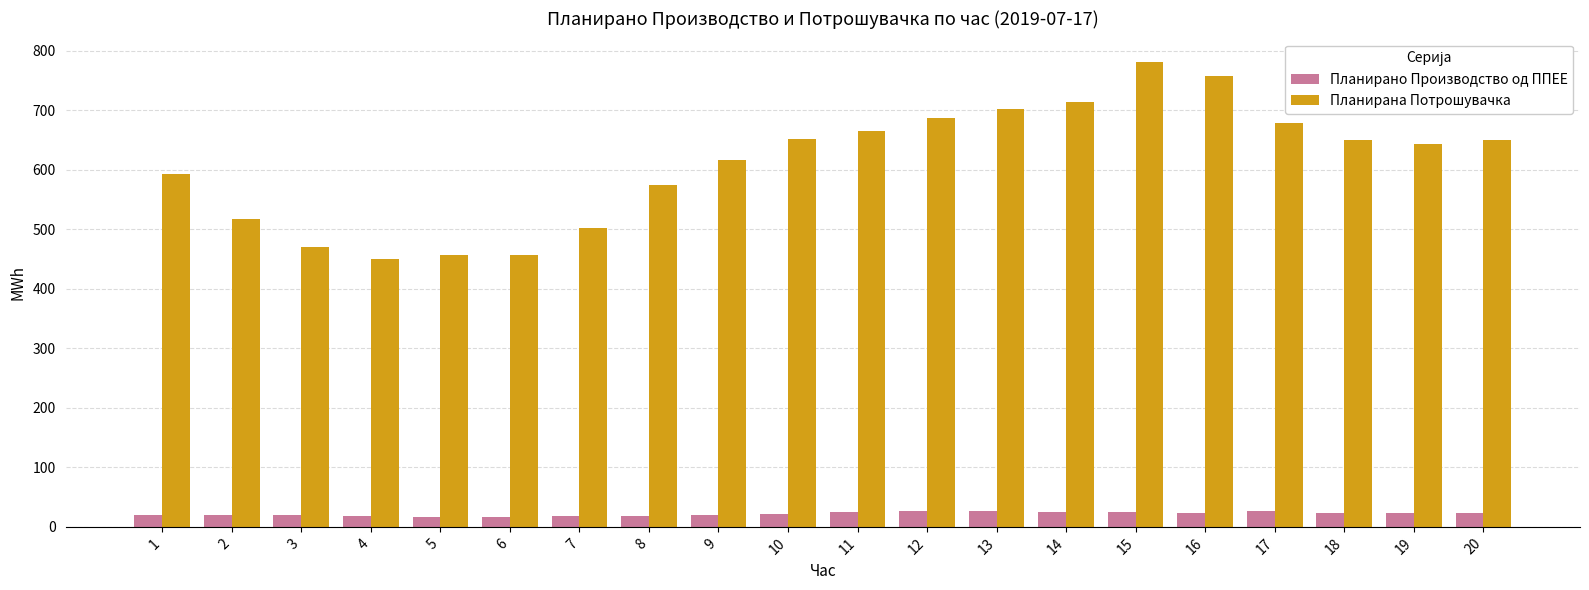

How many bars are there in each group?

2